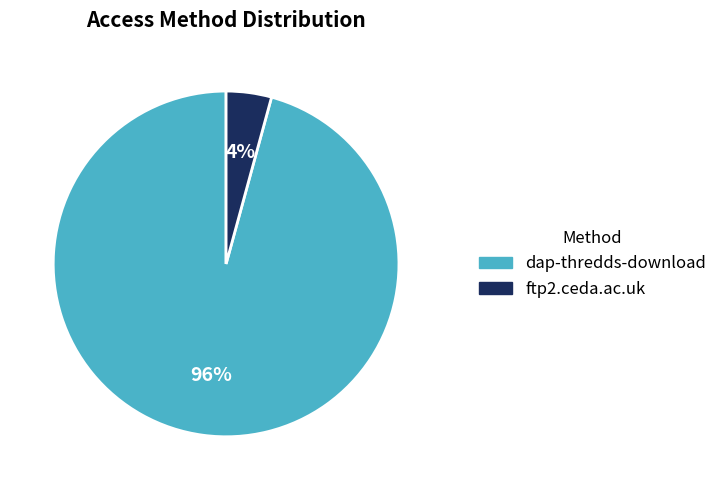

Rank the categories by value from lowest to highest.

ftp2.ceda.ac.uk, dap-thredds-download